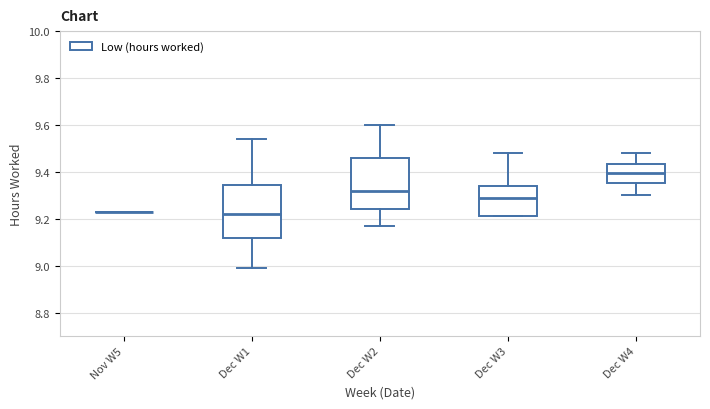

Reading left to right, transcribe this box plot: for each box, give where its median line is, the range the box spans, and where its two whiskers end, as read against the y-axis. The values are not printed on the chart, so give them approximately, as read against the axis.

Nov W5: box collapsed to a line at 9.24, whiskers 9.24 to 9.24
Dec W1: median 9.22, box 9.12 to 9.34, whiskers 9.00 to 9.54
Dec W2: median 9.32, box 9.24 to 9.46, whiskers 9.18 to 9.60
Dec W3: median 9.30, box 9.22 to 9.34, whiskers 9.22 to 9.48
Dec W4: median 9.40, box 9.36 to 9.44, whiskers 9.30 to 9.48